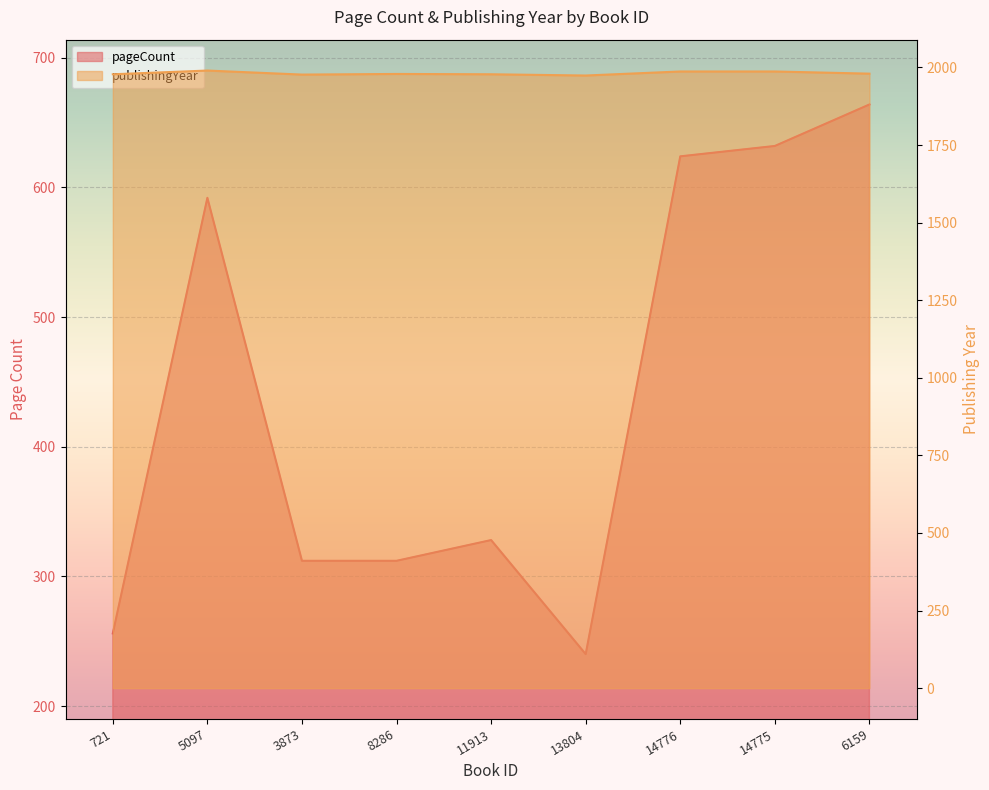

Rank the series by their maximum value, from lowest to highest.

pageCount, publishingYear